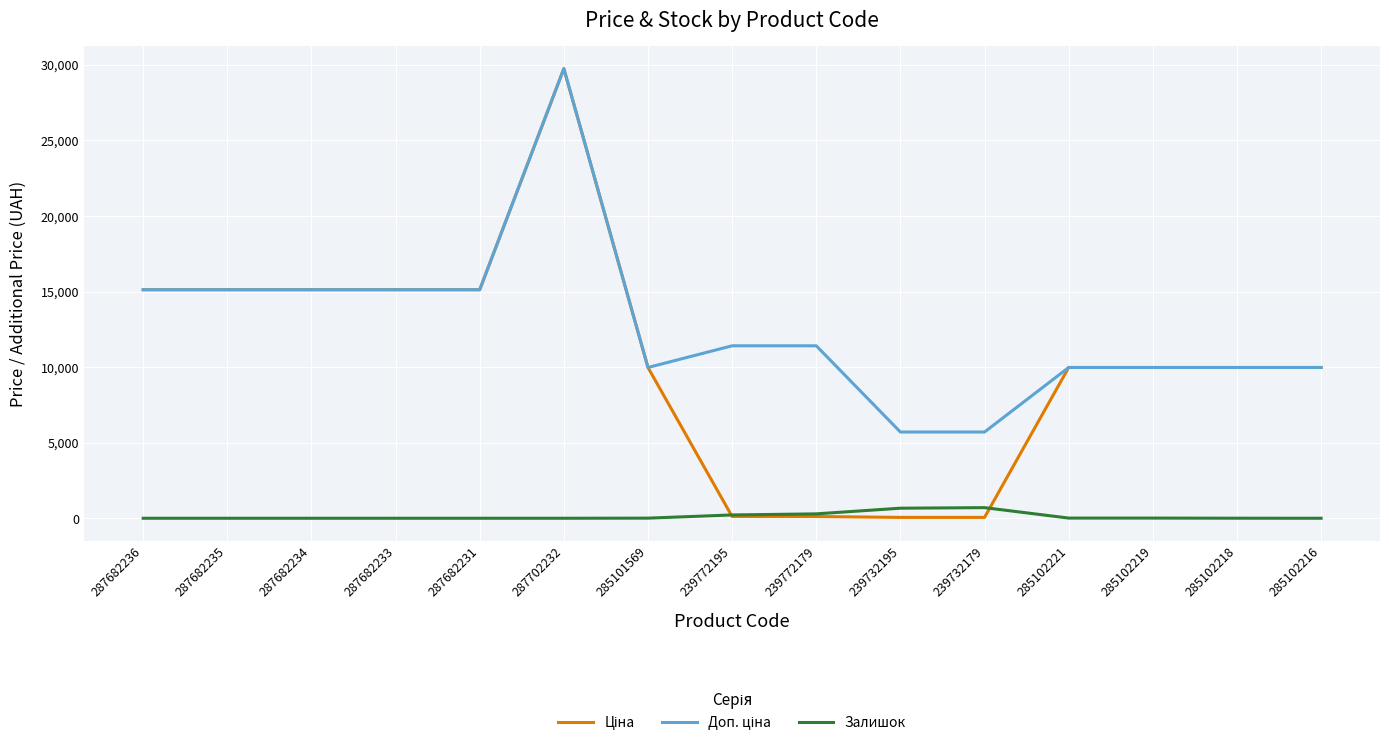

What is the spread (max minus min) of values at 287682231?

15120.0